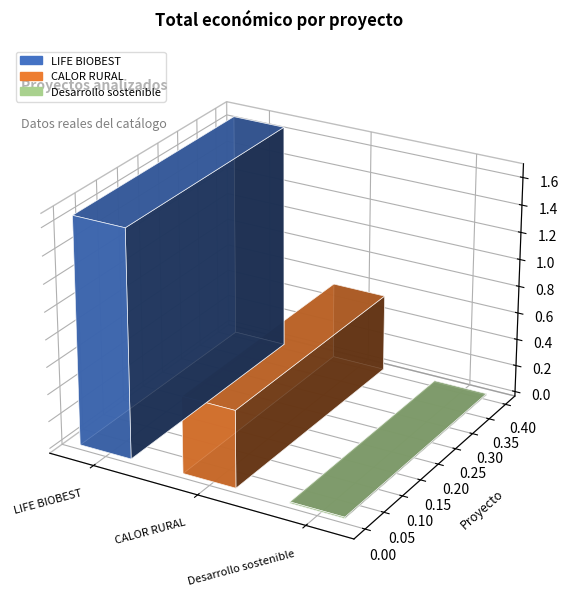

What is the label of the 1st bar from the right?

Desarrollo sostenible